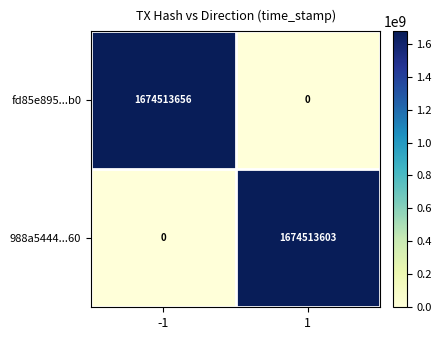

Which series has the largest range (max minus min)?

fd85e895...b0